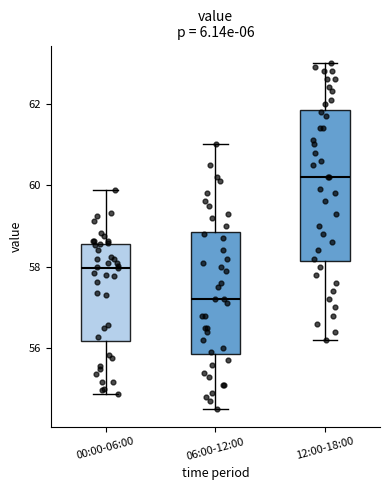

Comparing the boxes themselves (not the whiskers), which one is the tallest?

12:00-18:00